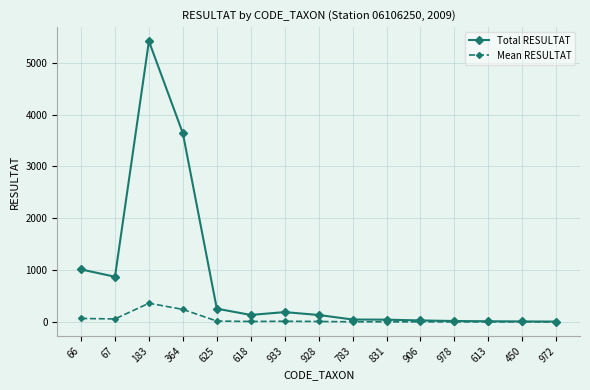

Where is the first local maximum for Total RESULTAT?

183